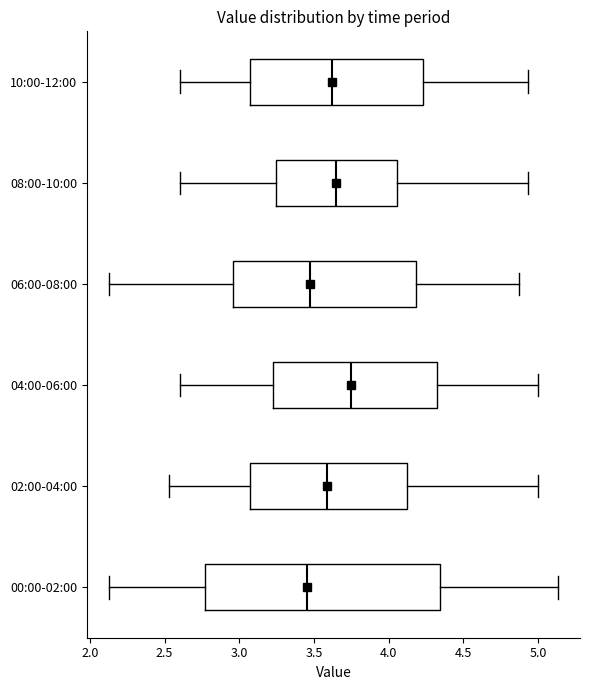

Reading bottom to top, transcribe this box plot: for each box, give where its median line is, the range the box spans, and where its two whiskers end, as read against the x-axis. The values are not printed on the chart, so give them approximately, as read against the axis.

00:00-02:00: median 3.45, box 2.75 to 4.35, whiskers 2.15 to 5.15
02:00-04:00: median 3.60, box 3.10 to 4.15, whiskers 2.55 to 5.00
04:00-06:00: median 3.75, box 3.20 to 4.35, whiskers 2.60 to 5.00
06:00-08:00: median 3.45, box 2.95 to 4.20, whiskers 2.15 to 4.85
08:00-10:00: median 3.65, box 3.25 to 4.05, whiskers 2.60 to 4.95
10:00-12:00: median 3.60, box 3.05 to 4.25, whiskers 2.60 to 4.95